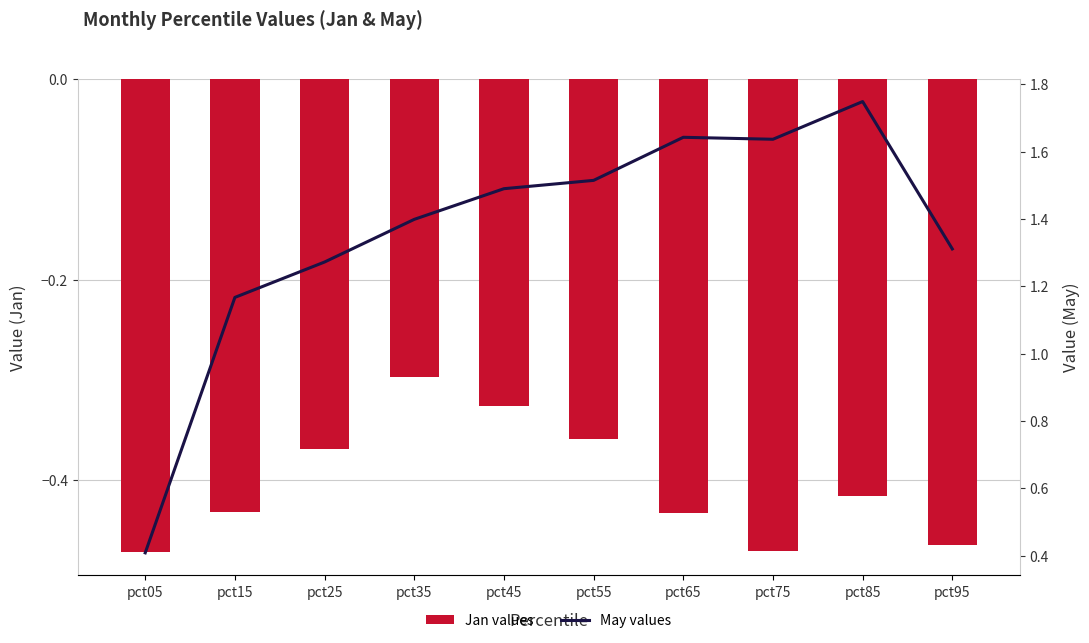

Count the May values values in the range 1 to 2.

9